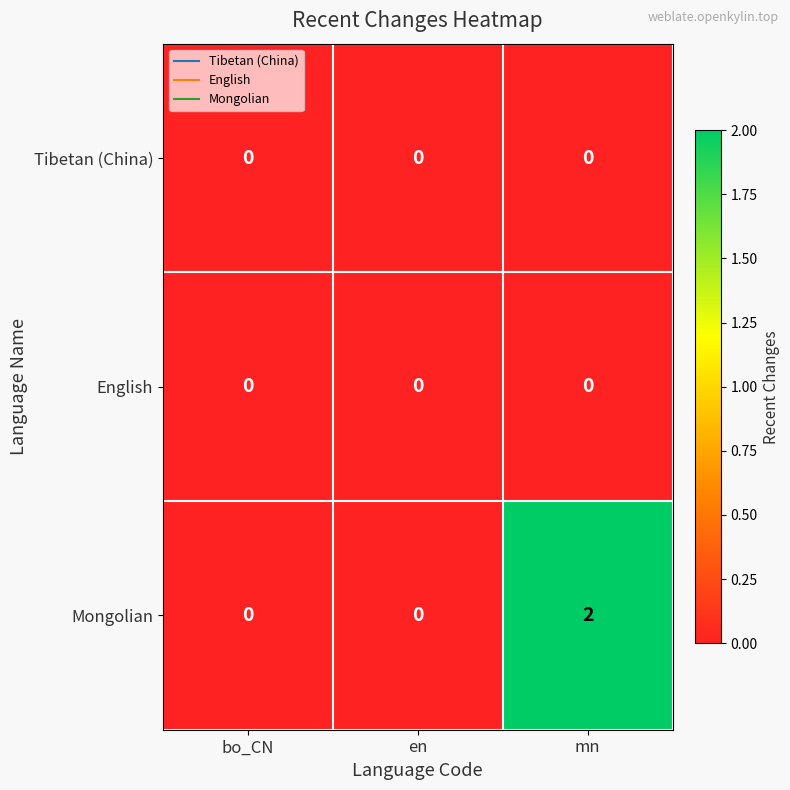

Which series has the largest total across all categories?

Mongolian